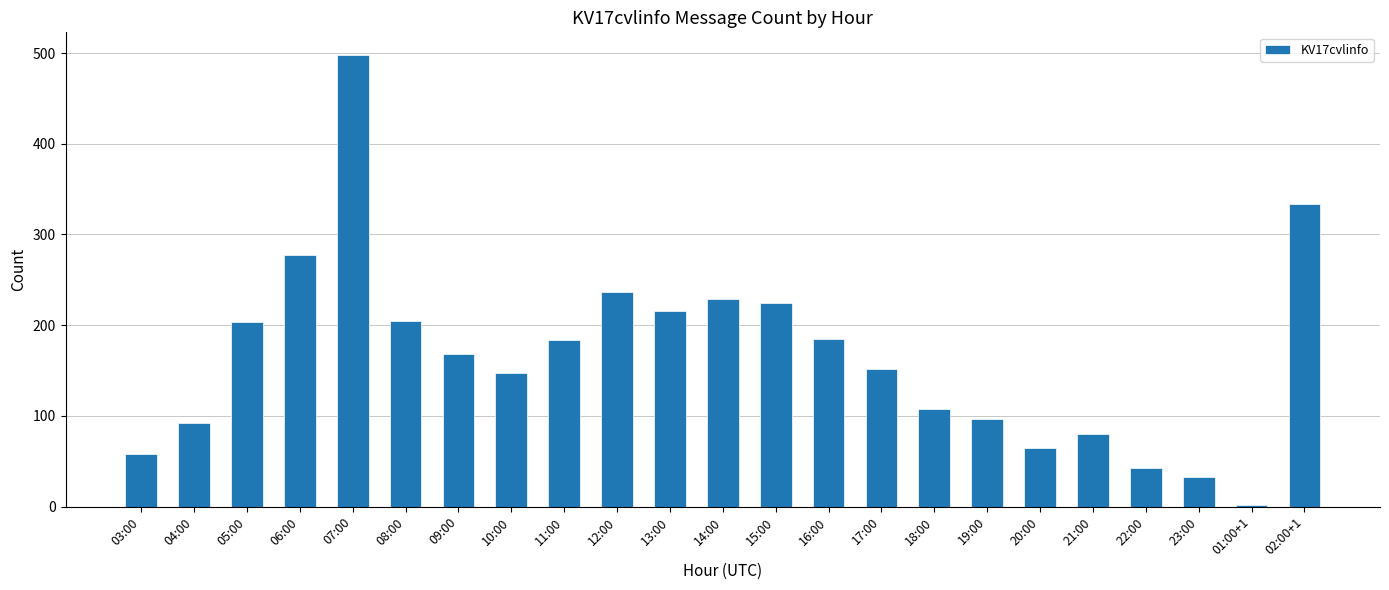

At which category does the chart reach its peak across all series?

07:00